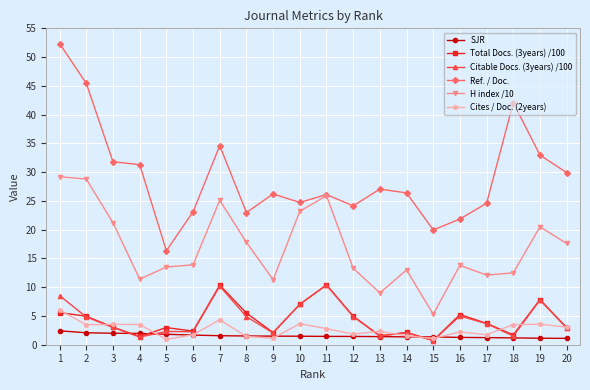

What is the total value across all series at 7?

86.1